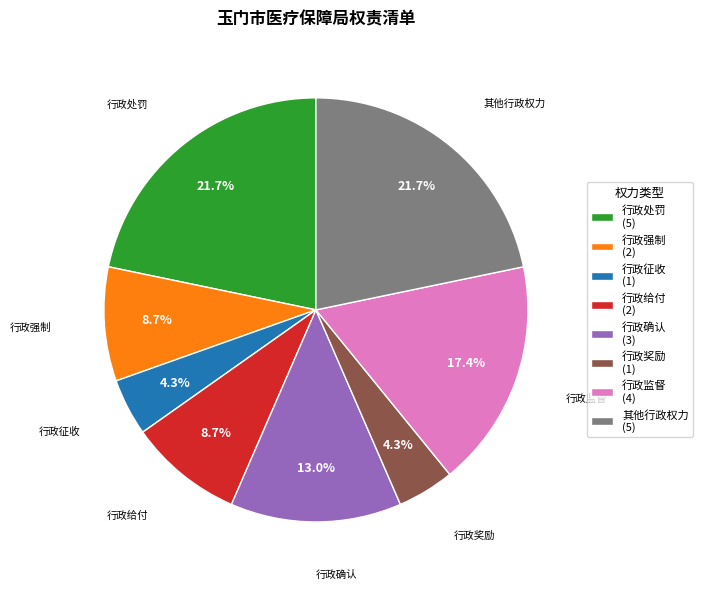

What is the ratio of the value at 行政奖励 to the value at 行政给付?

0.5